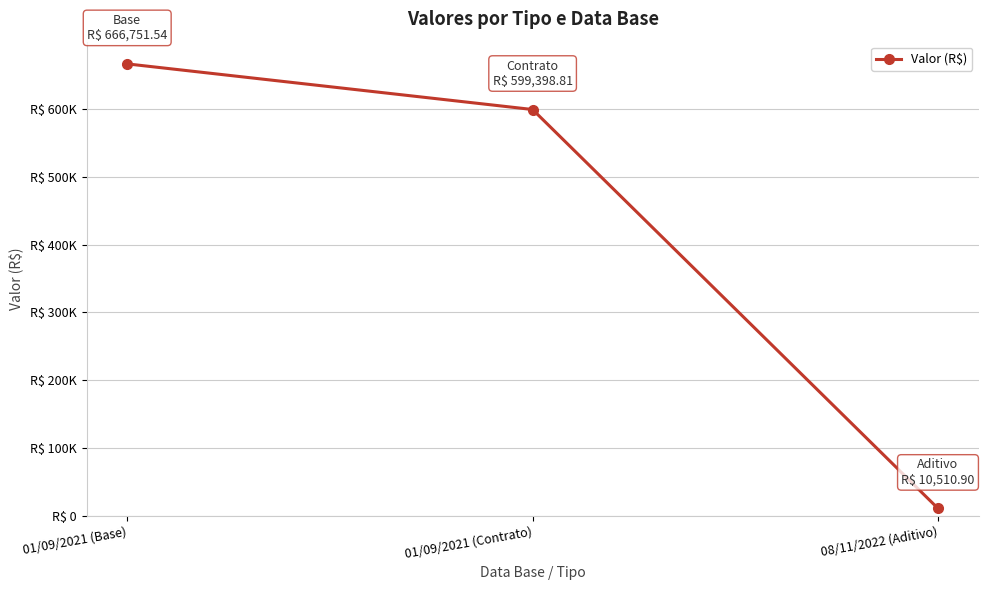

At which category does the chart reach its peak across all series?

01/09/2021 (Base)